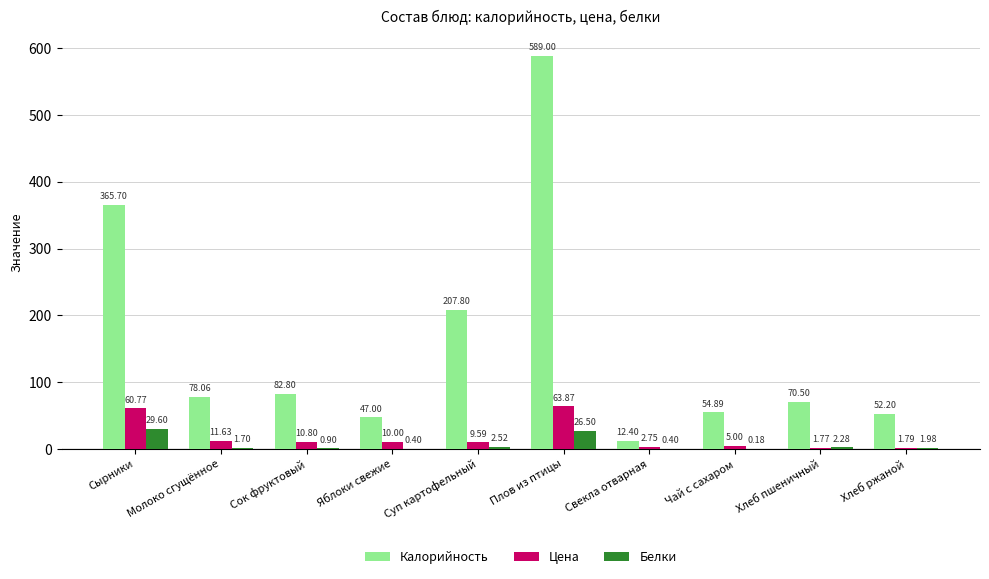

Which series changed the most between Молоко сгущённое and Плов из птицы?

Калорийность